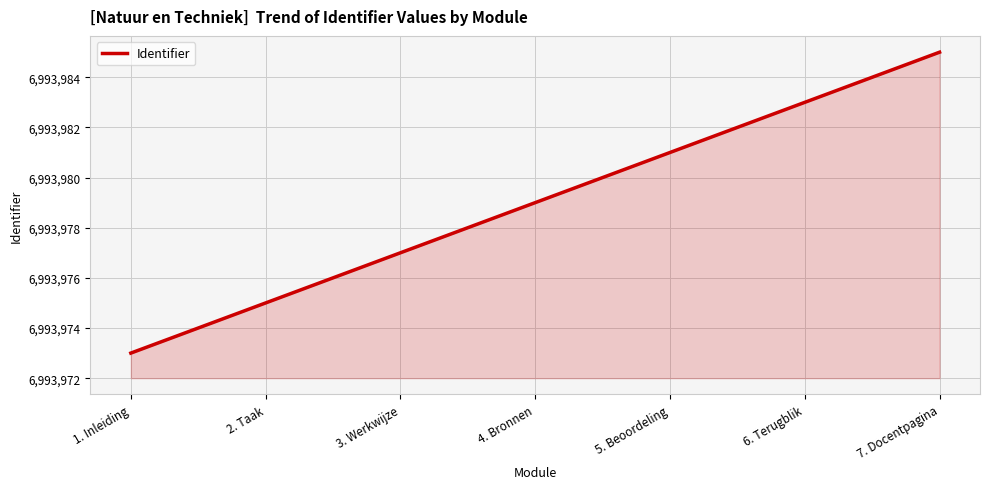

What is the ratio of the value at 5. Beoordeling to the value at 4. Bronnen?

1.0